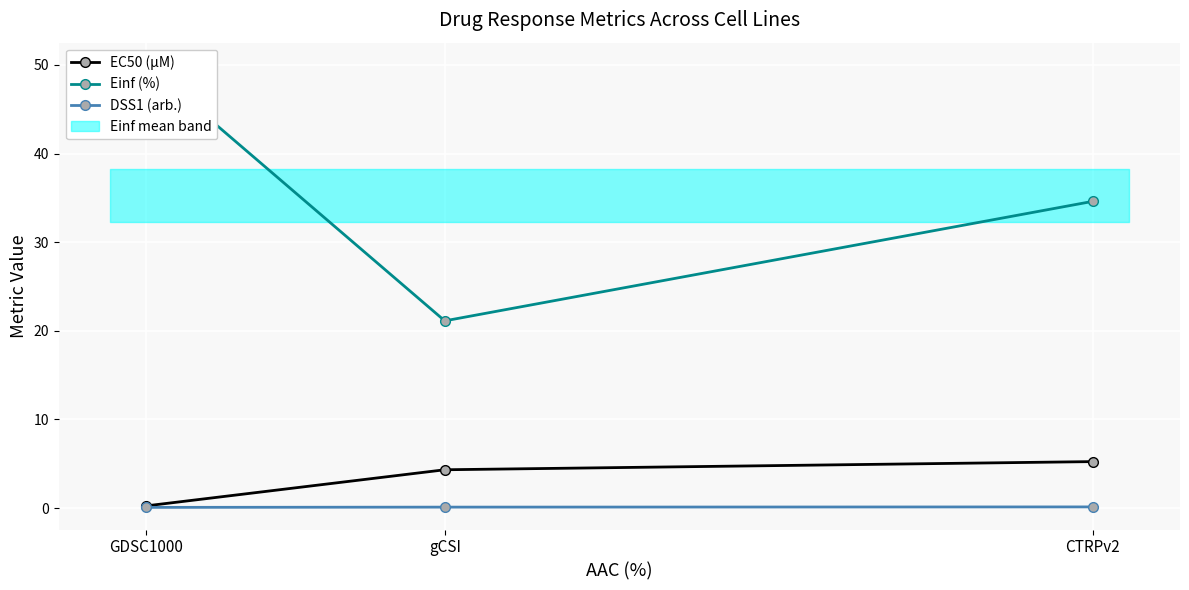

At which label does Einf (%) first exceed 34?

GDSC1000